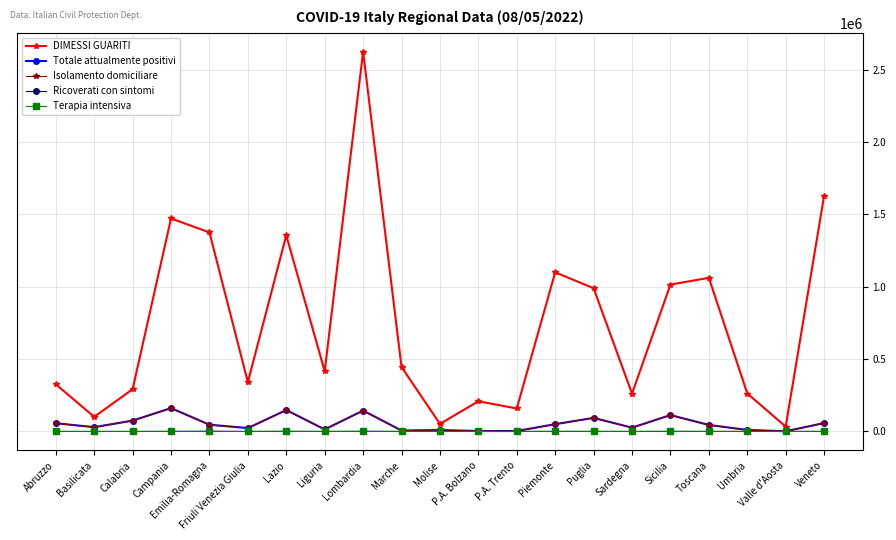

Read the DIMESSI GUARITI value at P.A. Trento, to the nearest 50.

158700